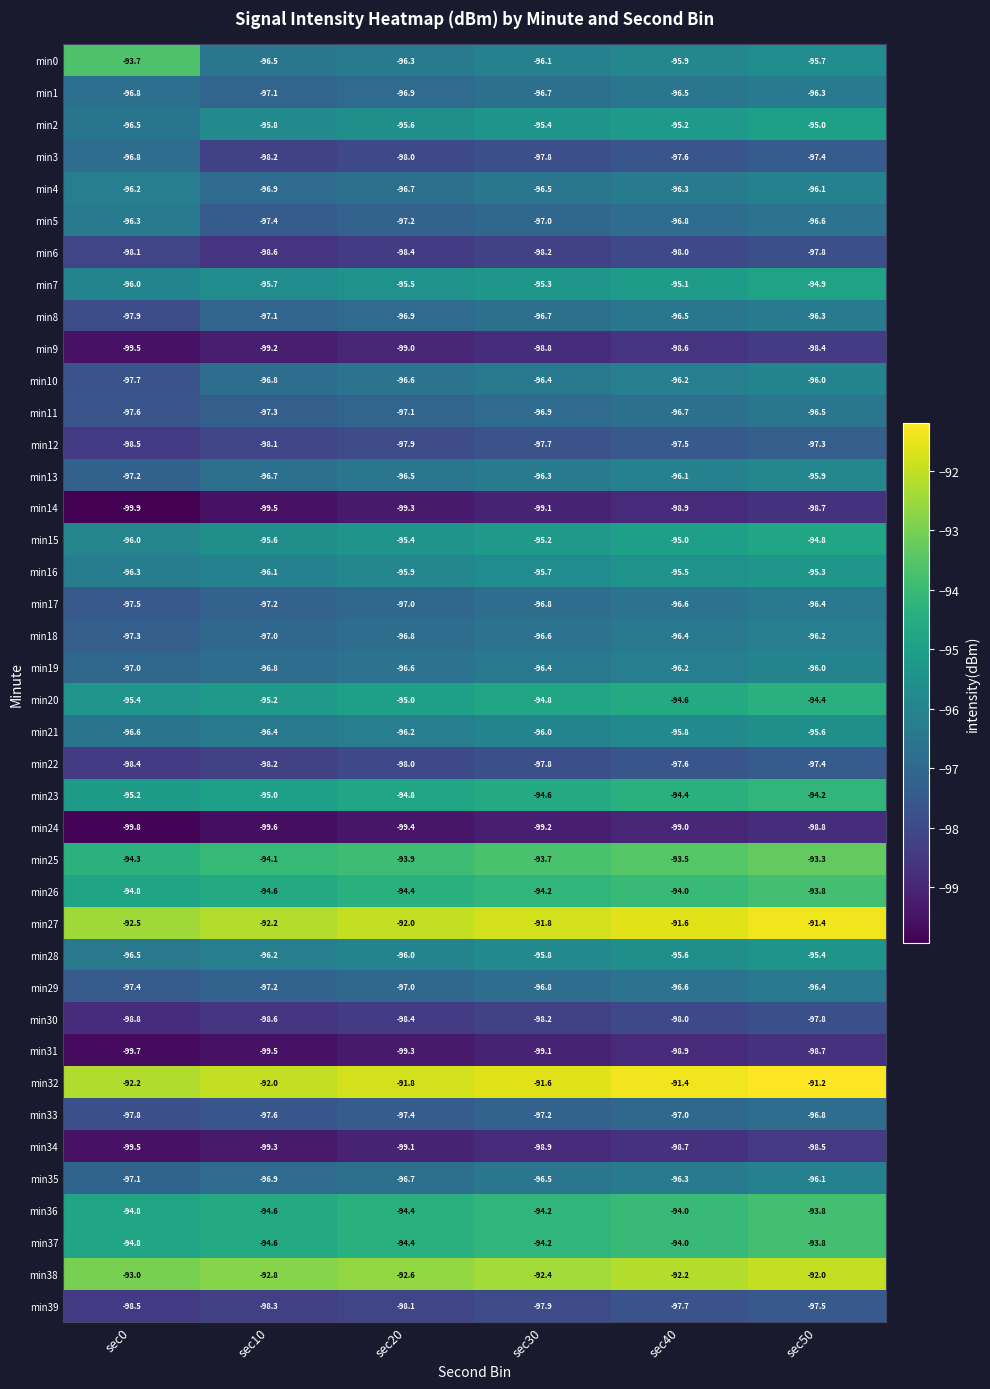

What is the sum of all min19 values?

-579.0